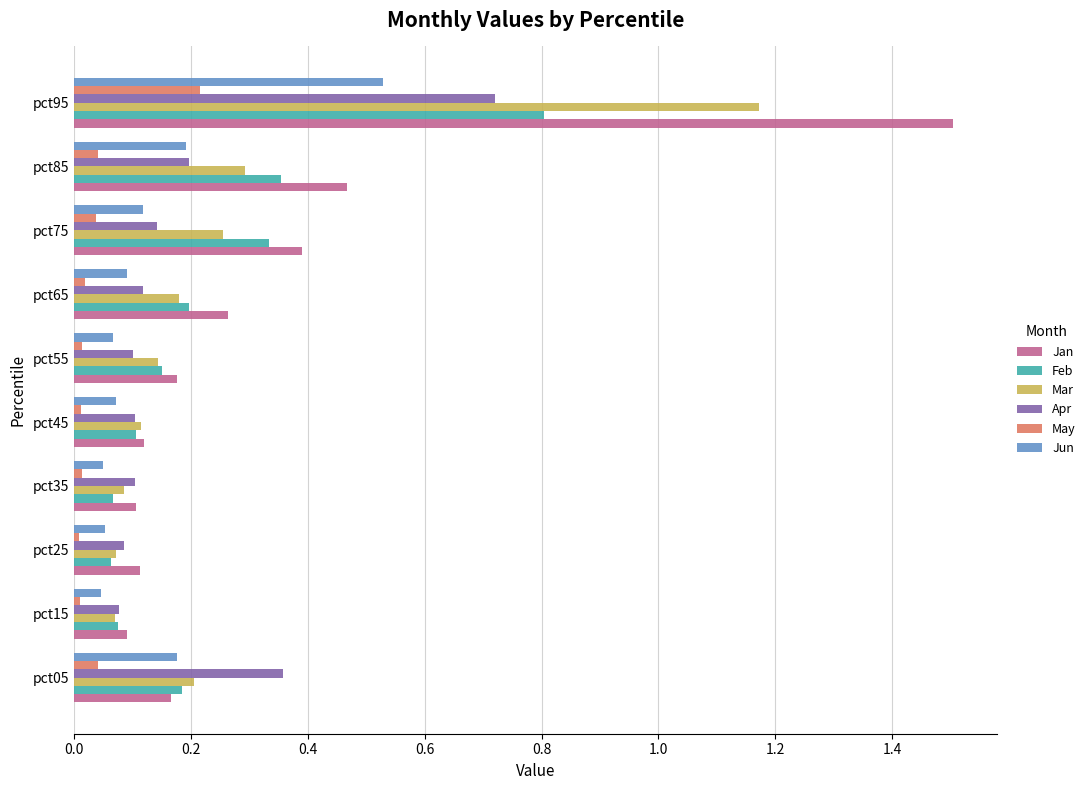

What is the sum of all Jun values?

1.4